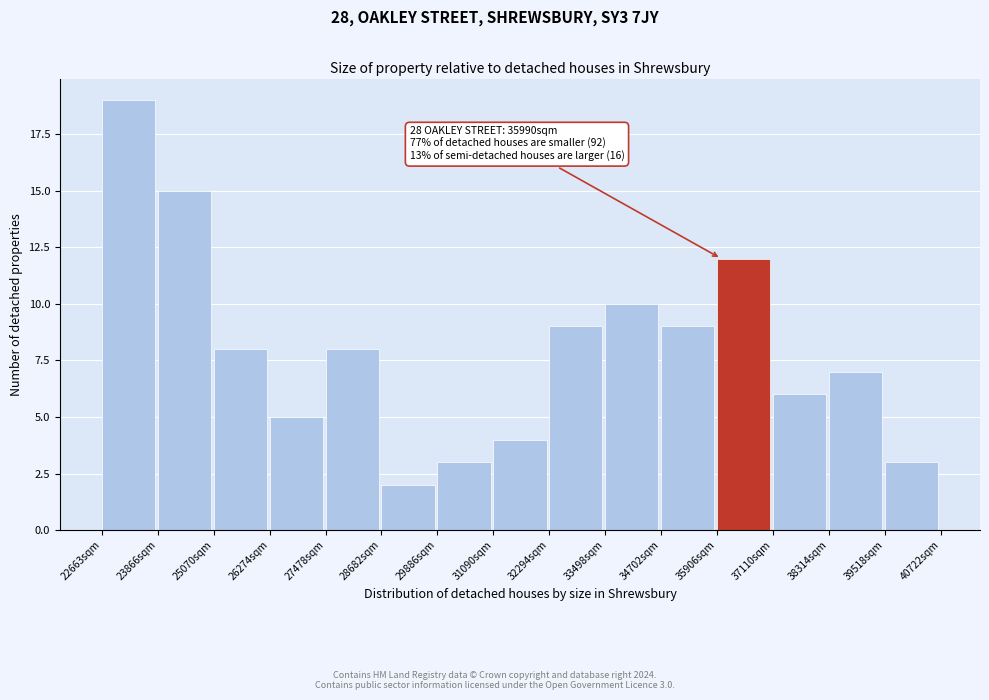

Over which range of the x-axis is the bar tallest?

22600 to 23800